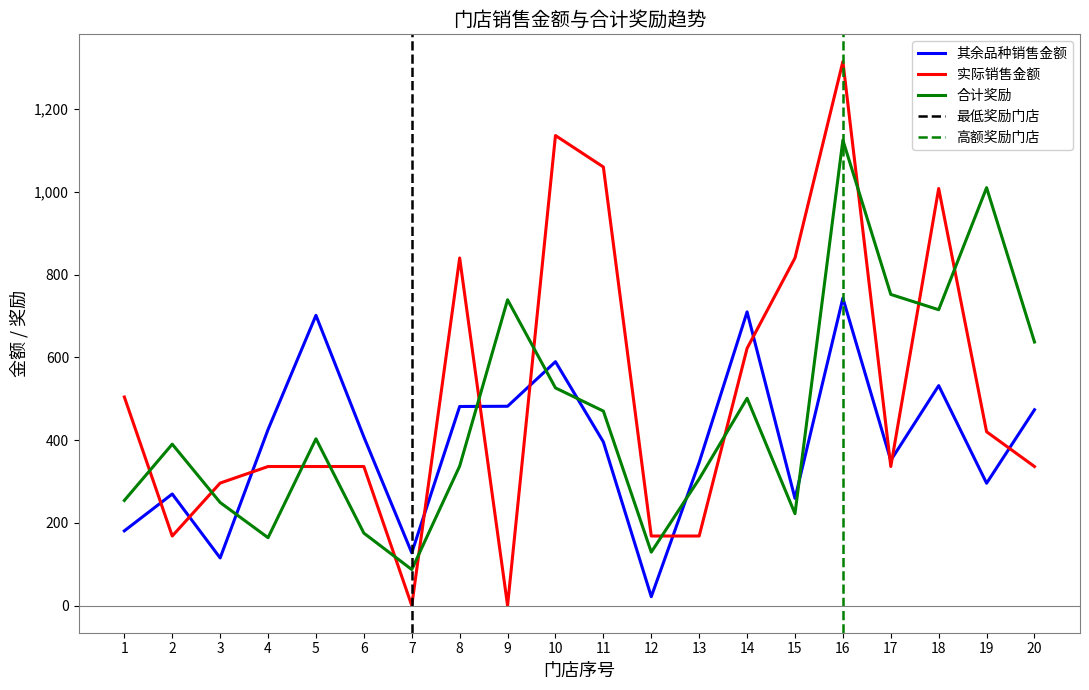

Where is the first local maximum for 实际销售金额?

4